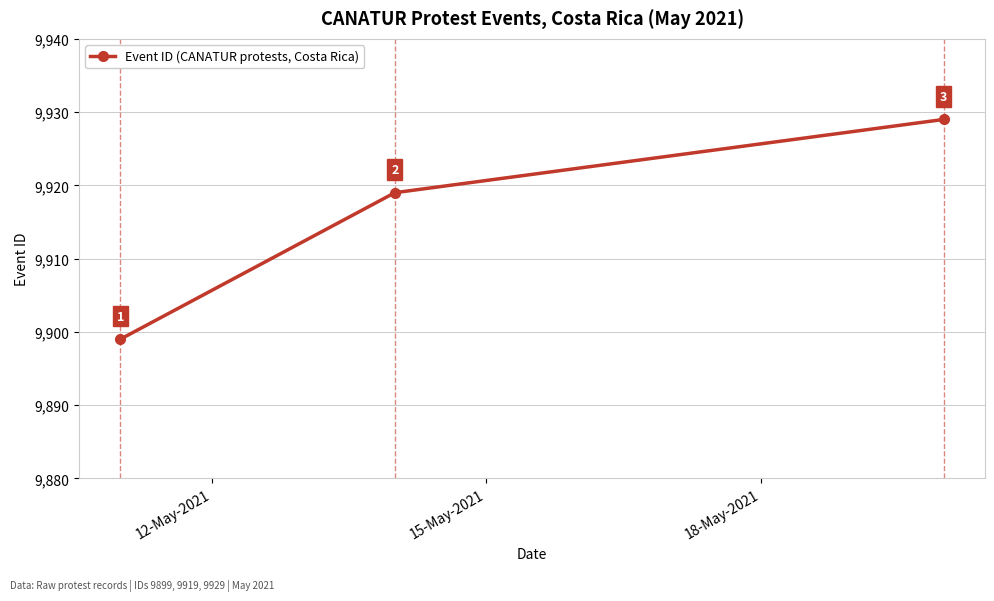

Does the chart display data point markers on the line(s)?

Yes